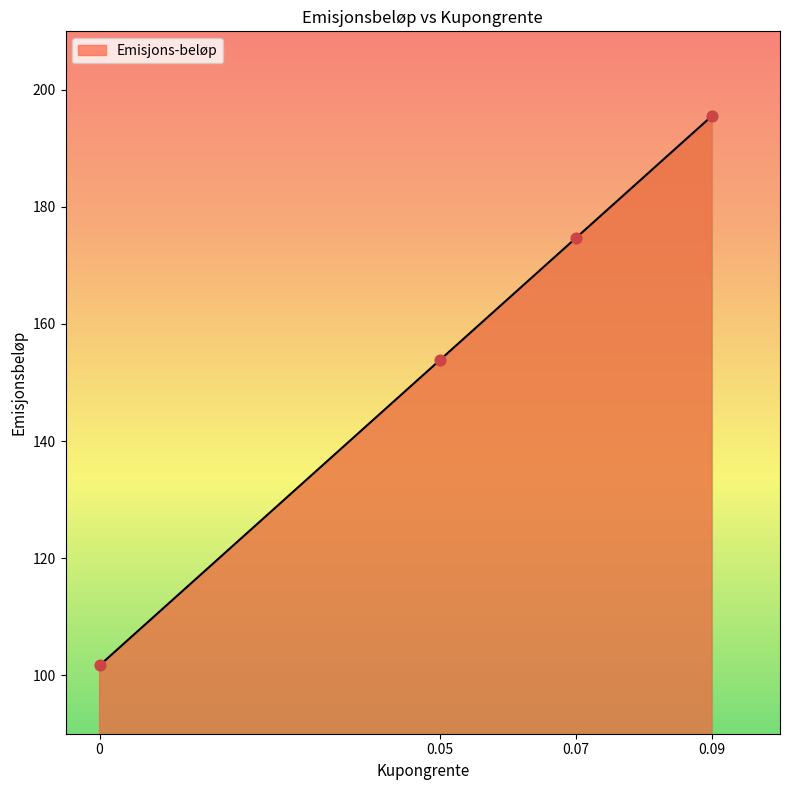

Between 0.09 and 0.05, which is larger?

0.09